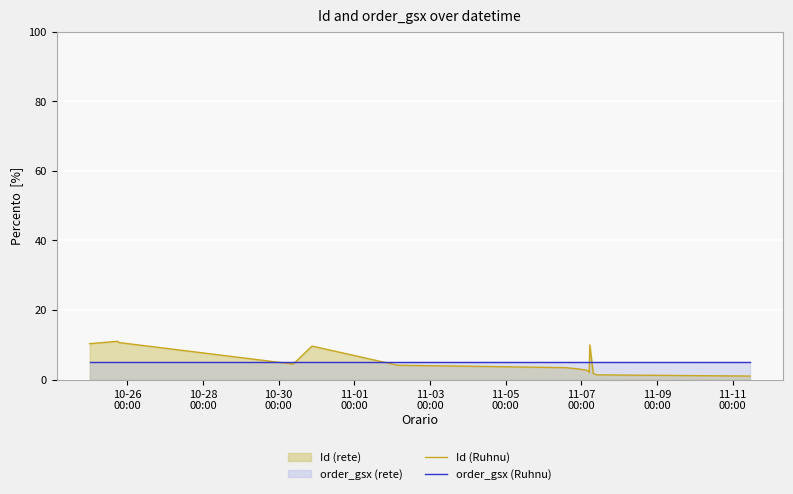

Which series has the widest spread of values?

Id (Ruhnu)